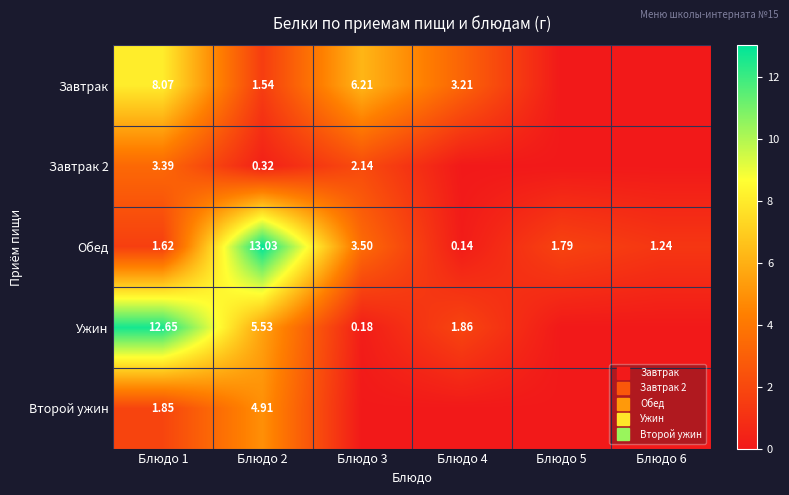

Where does the Завтрак series first go above 3?

Блюдо 1